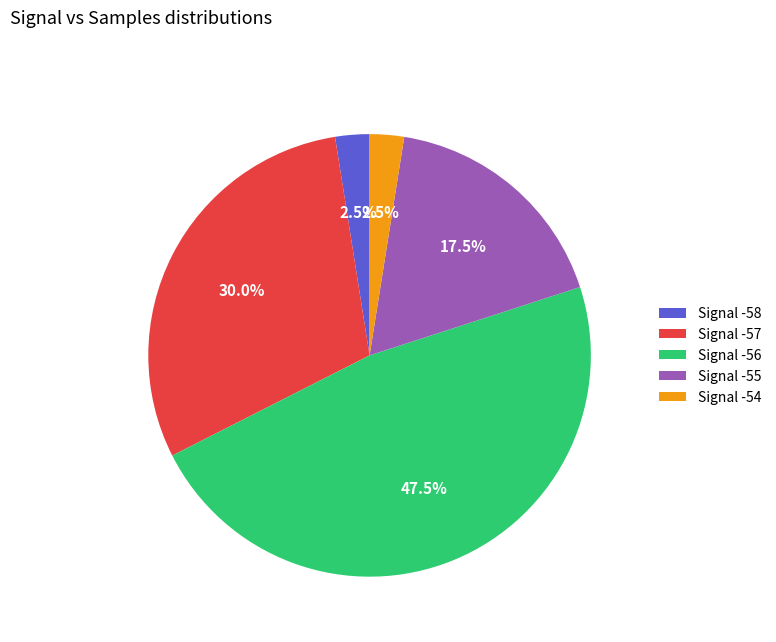

Is there a majority slice in this chart?

No